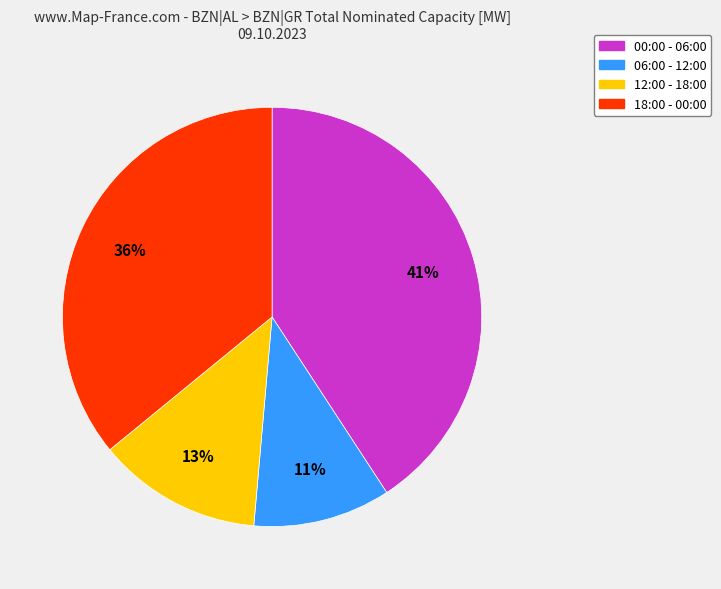

Is there a majority slice in this chart?

No